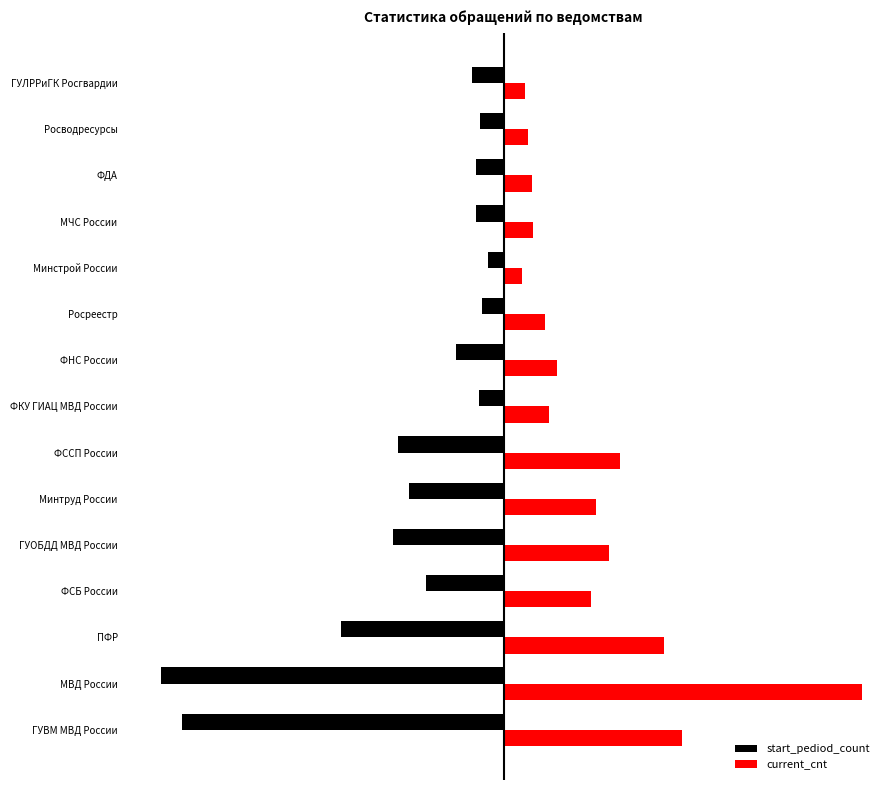

What are all the series names shown in the legend?

start_pediod_count, current_cnt